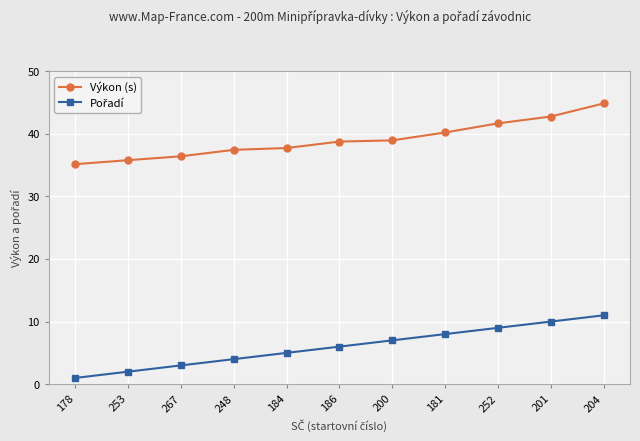

What is the minimum value for Výkon (s)?

35.1